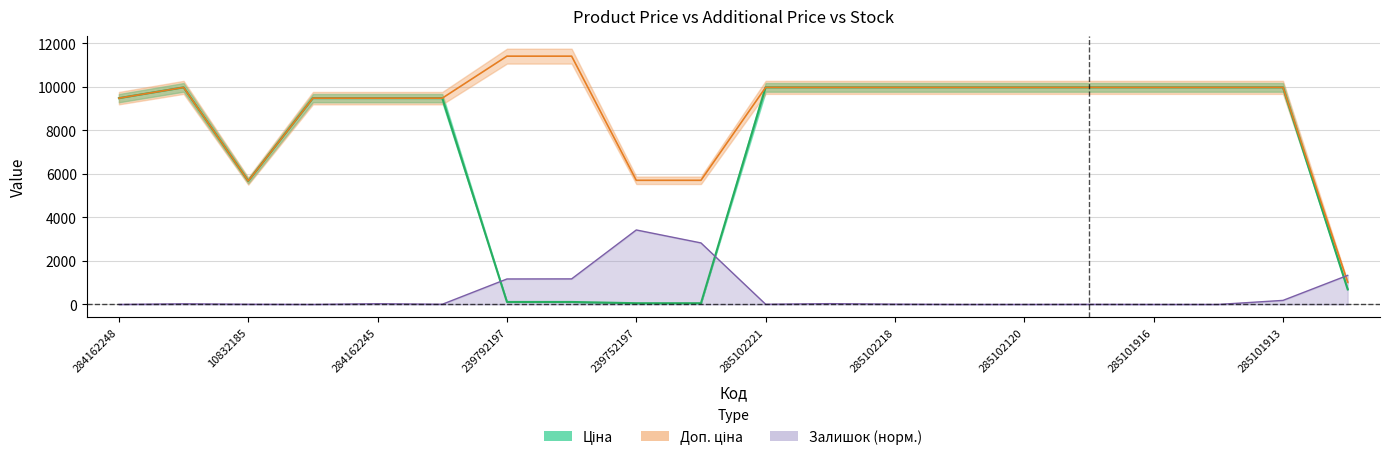

At which category does Залишок reach its first local valley?

284162246